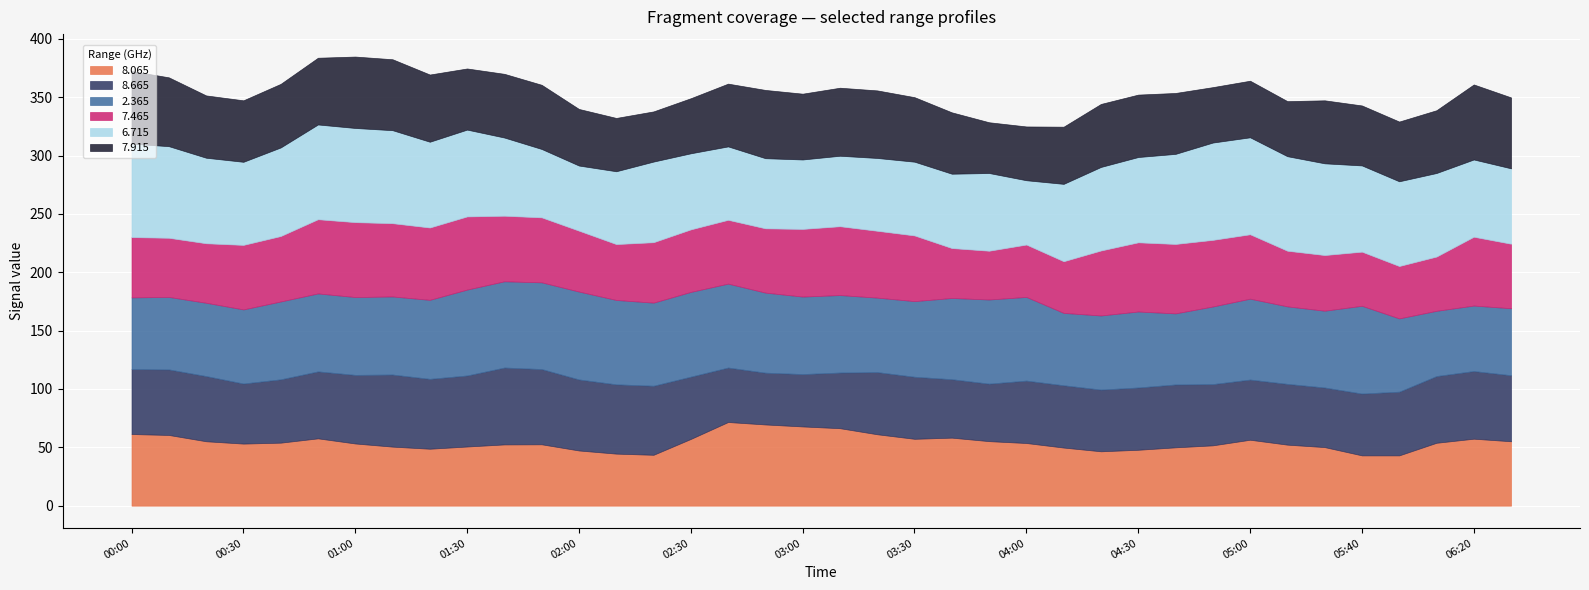

Is it true that 8.065 equals 43.1 at 05:40?

True